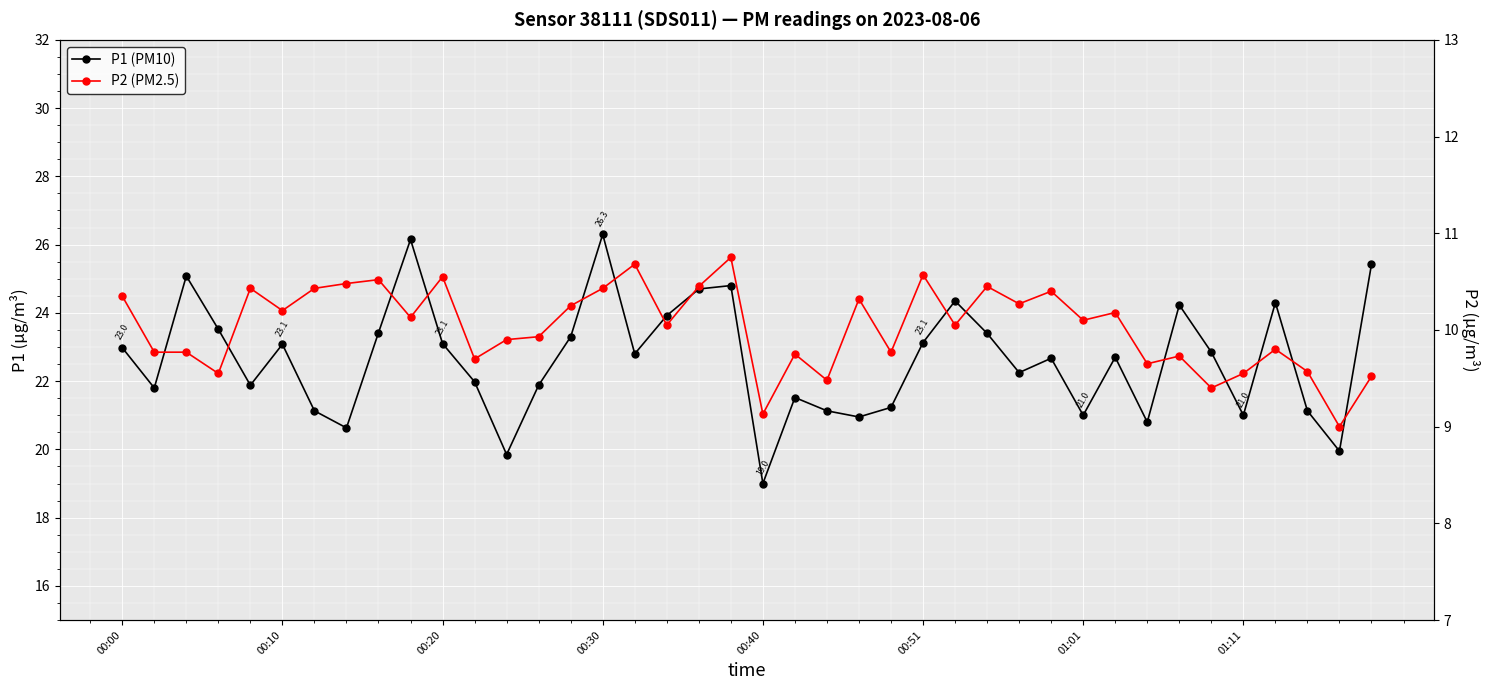

What is the greatest value displayed?

26.3